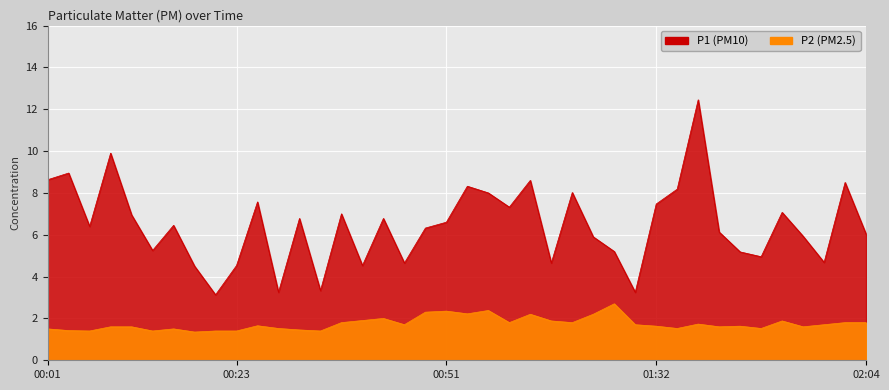

Rank the categories by P1 value from highest to lowest.

01:40, 00:08, 00:03, 00:01, 01:01, 02:01, 00:54, 01:37, 01:07, 00:56, 00:26, 01:32, 00:59, 01:51, 00:36, 00:11, 00:31, 00:41, 00:51, 00:16, 00:06, 00:49, 01:43, 02:04, 01:54, 01:09, 00:13, 01:18, 01:45, 01:48, 01:56, 00:46, 01:04, 00:23, 00:38, 00:18, 00:33, 00:28, 01:26, 00:21